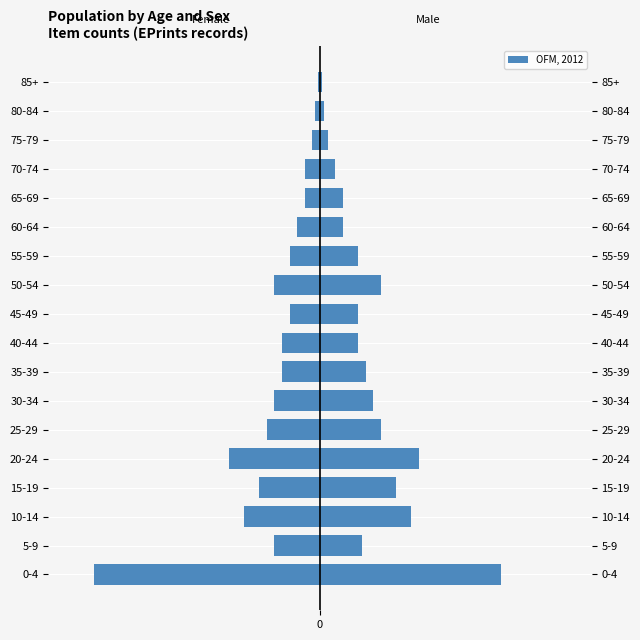

Which series changed the most between 10-14 and 85+?

Male